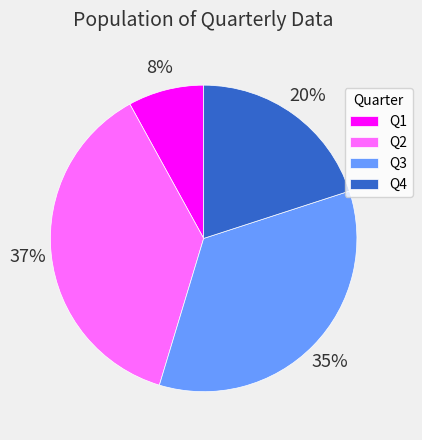

To the nearest percent, what portion does Q3 represent?

35%